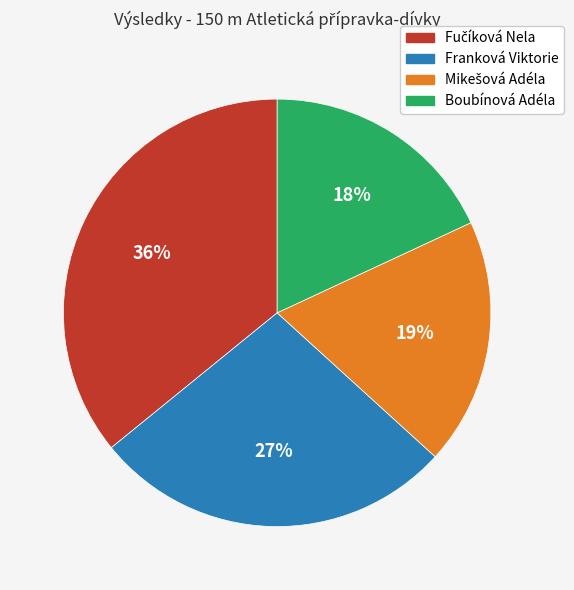

Is there a majority slice in this chart?

No